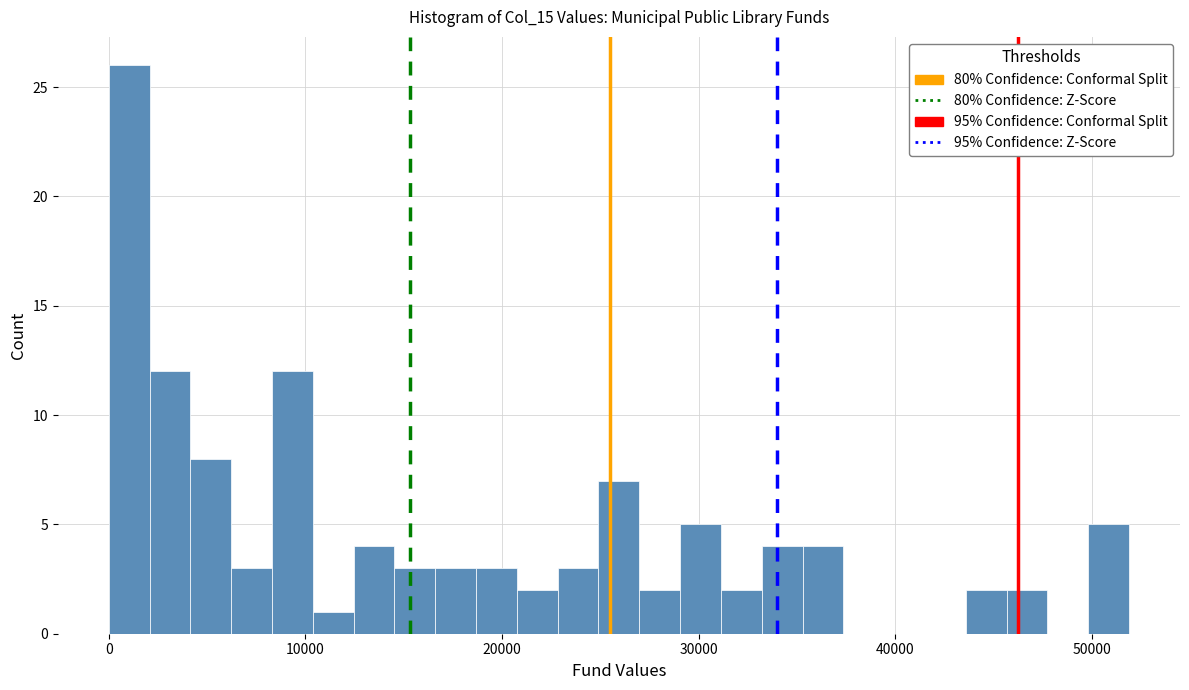

Read against the x-axis, roughly where is the centre of the tallest bar?

1000